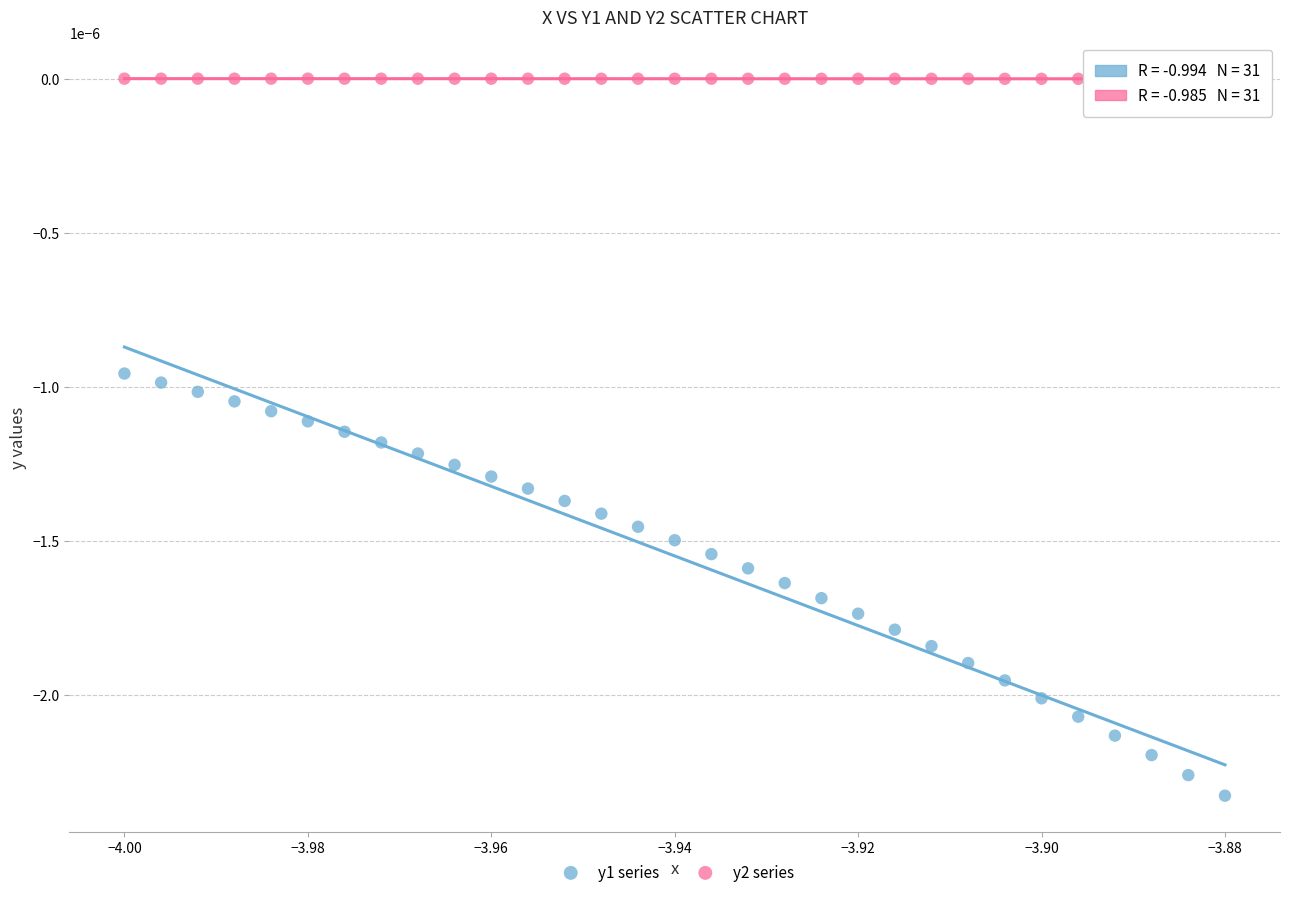

Which series has the largest Y range (max minus min)?

y1 series